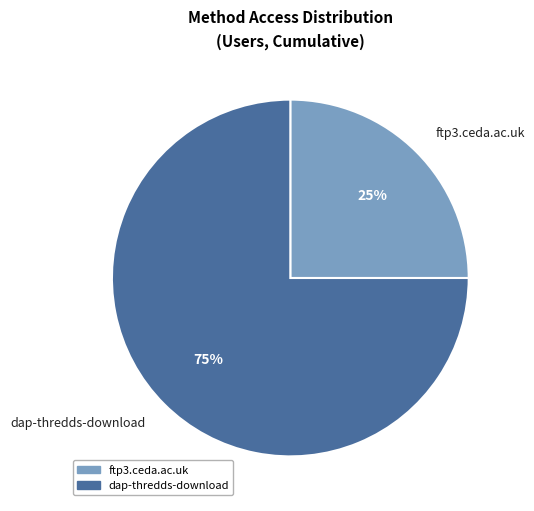

True or false: dap-thredds-download accounts for 87% of the total.

False